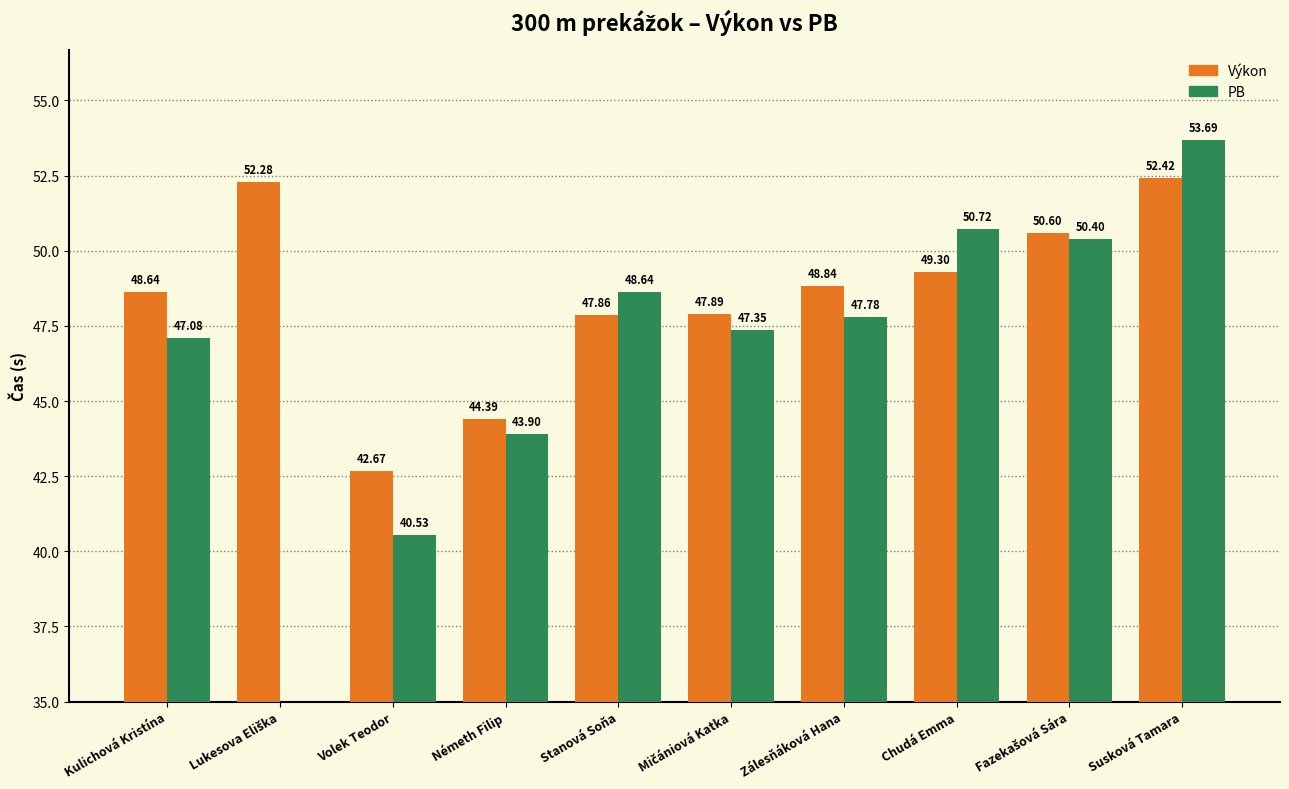

At which label is Výkon closest to 47?

Stanová Soňa